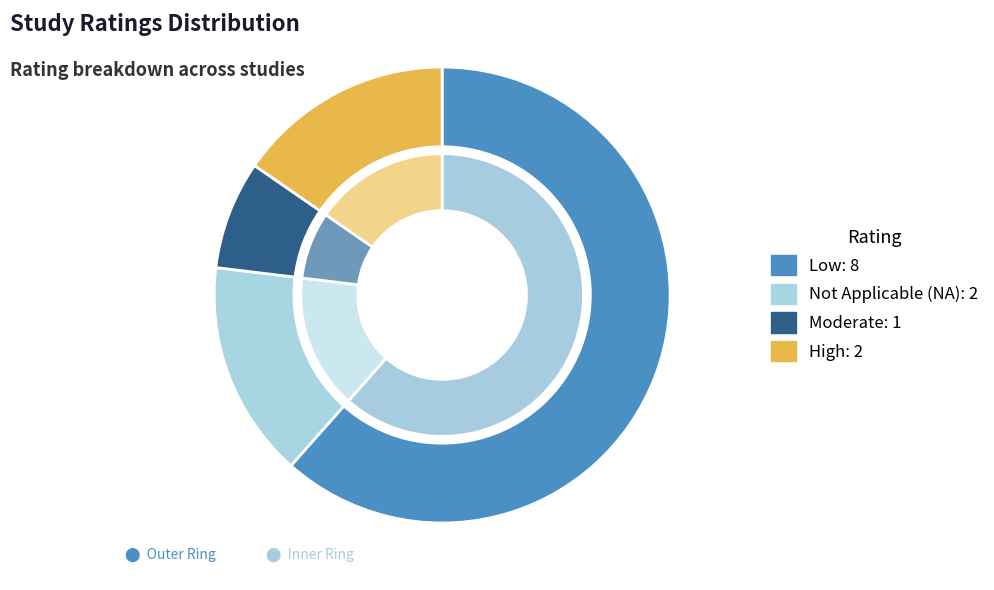

Is it true that High is 15% of the pie?

True